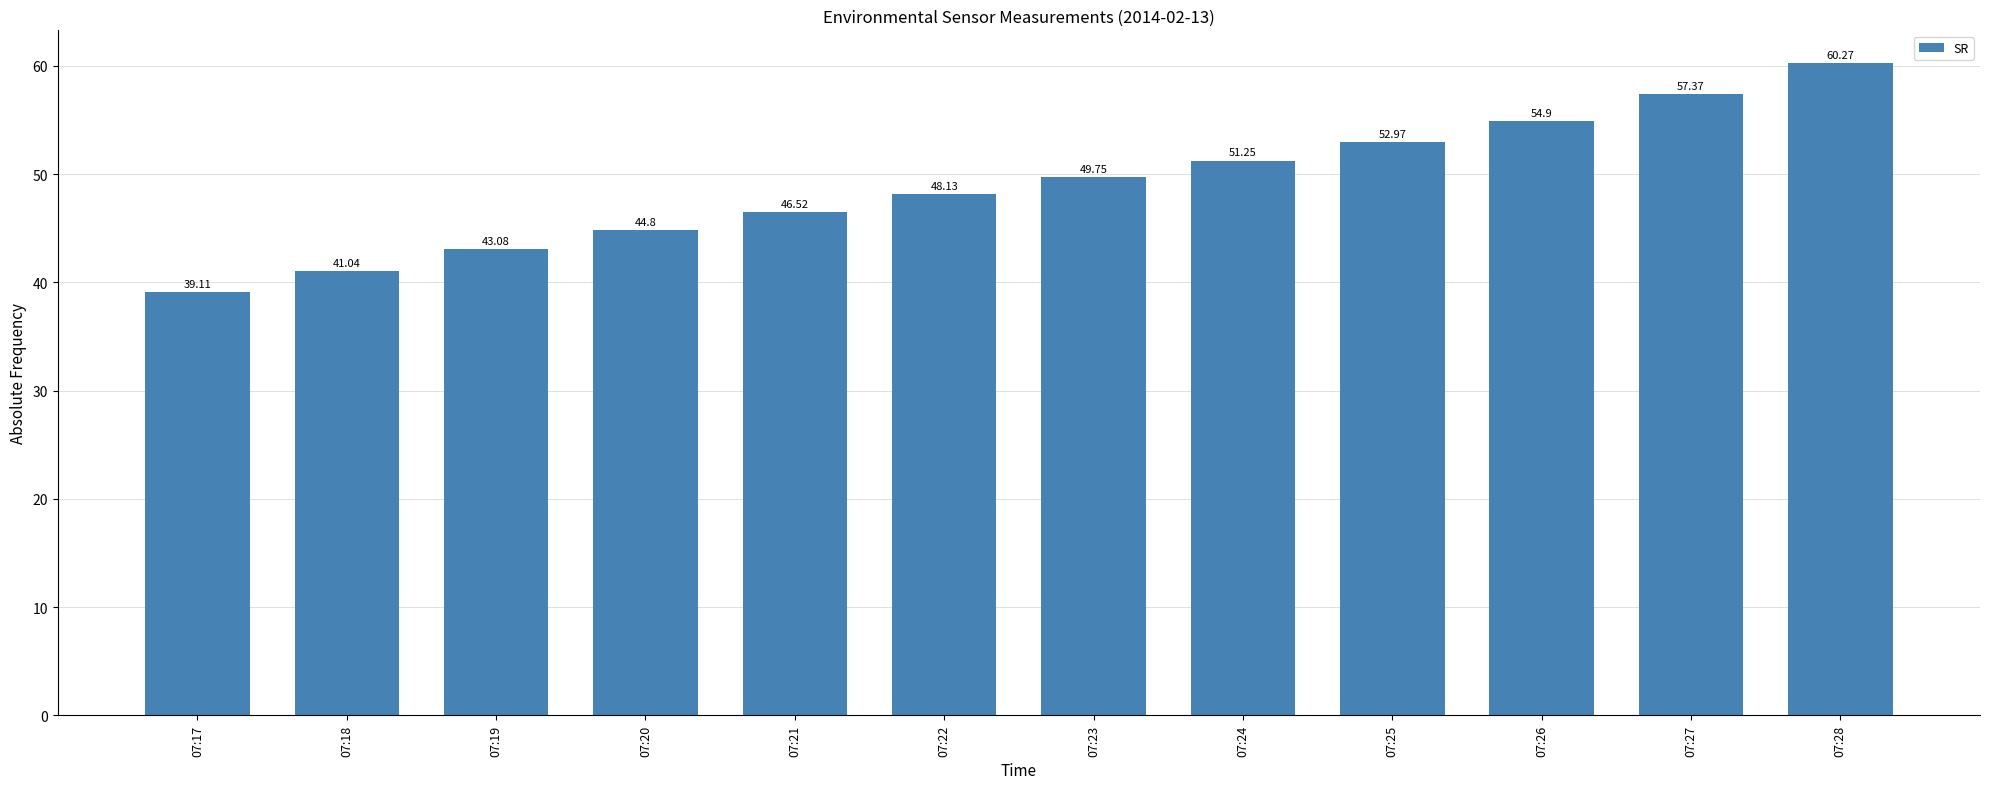

How many data points does each series have?

12